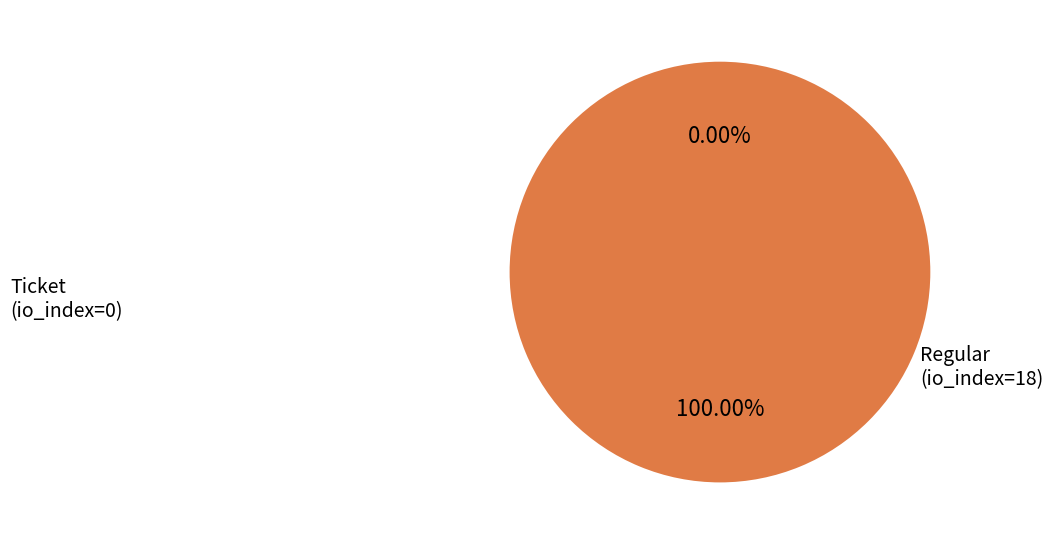

To the nearest percent, what percentage of the pie is Regular (io_index=18)?

100%